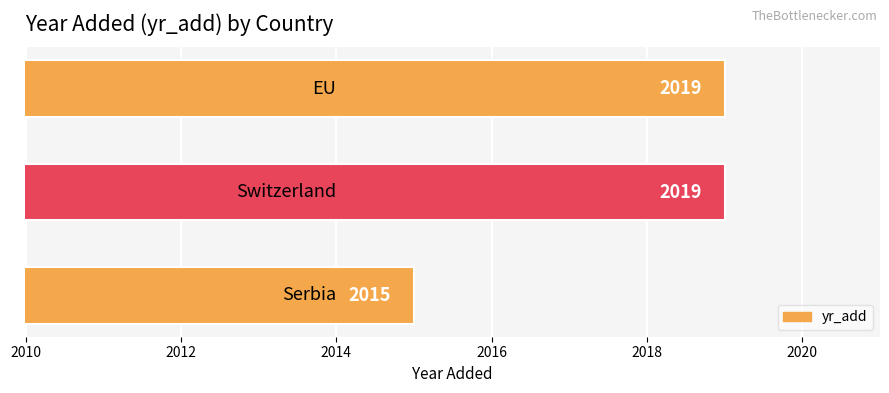

Count the values in the range 2015 to 2019.

3